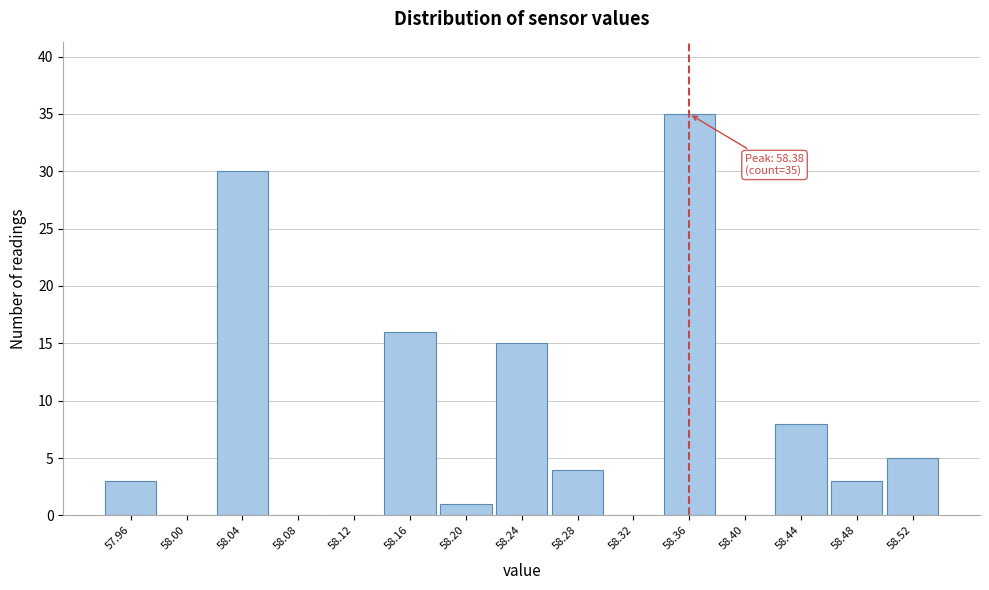

Reading left to right, extract all data points from this chart.

57.96=3	58.00=0	58.04=30	58.08=0	58.12=0	58.16=16	58.20=1	58.24=15	58.28=4	58.32=0	58.36=35	58.40=0	58.44=8	58.48=3	58.52=5